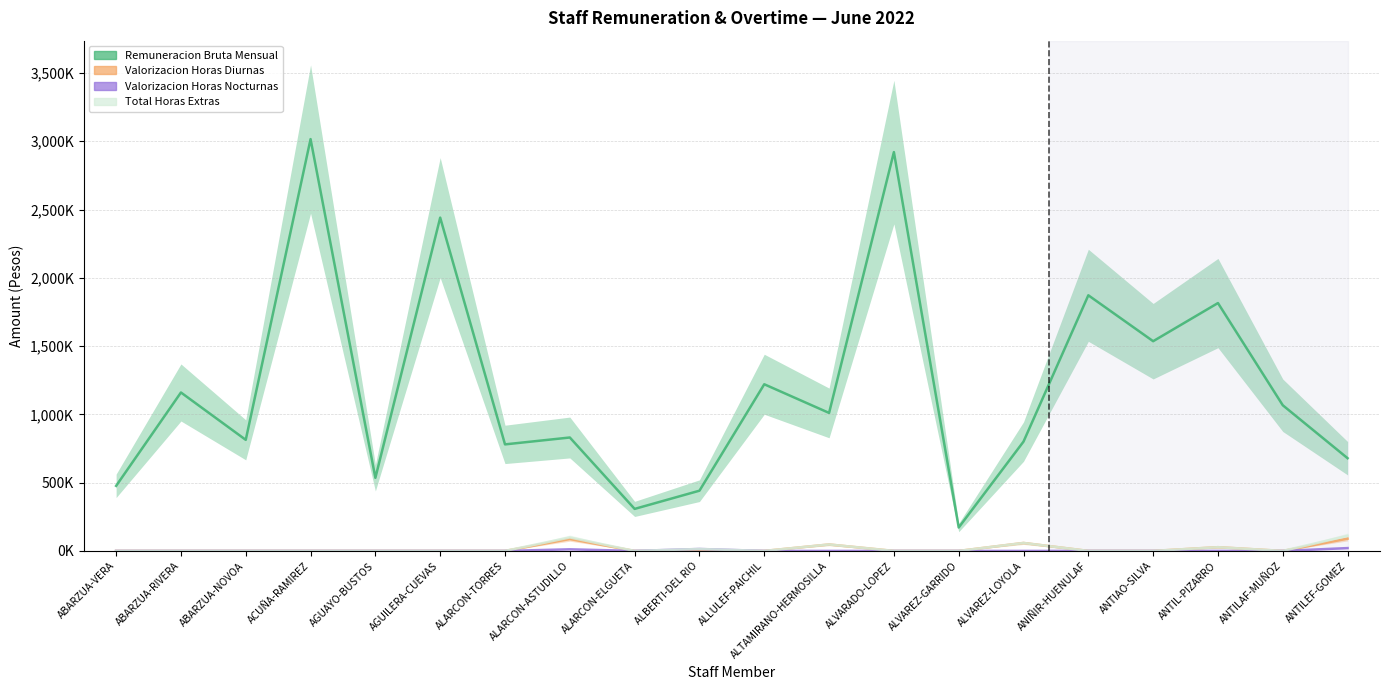

At which label is Total Horas Extras closest to 55295?

ALVAREZ-LOYOLA